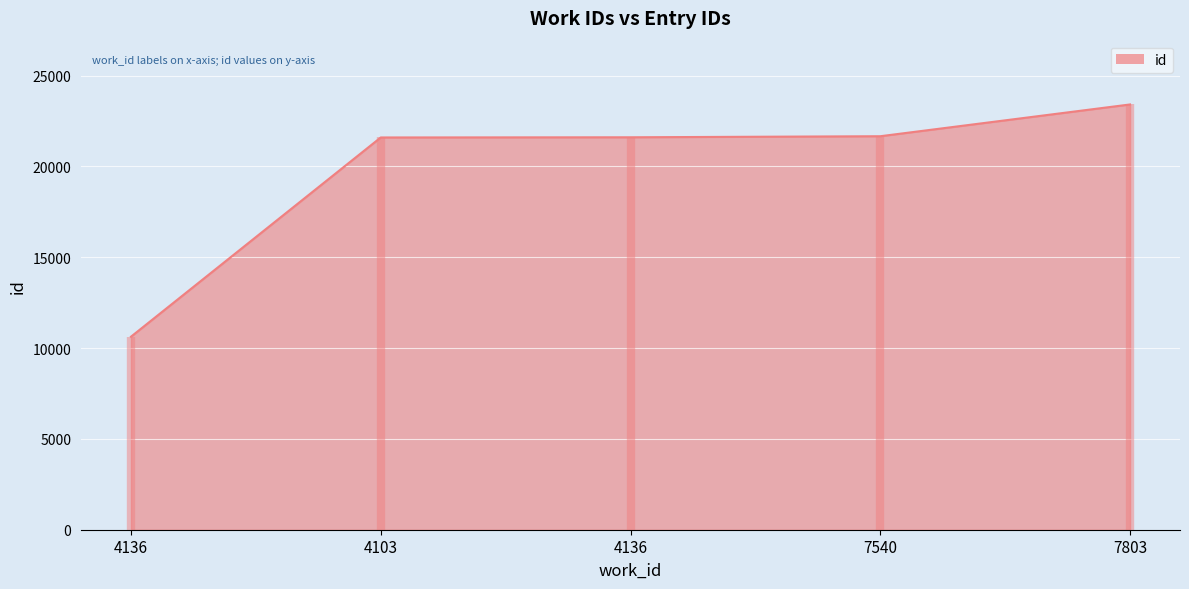

At which label does the data first exceed 21602?

7540